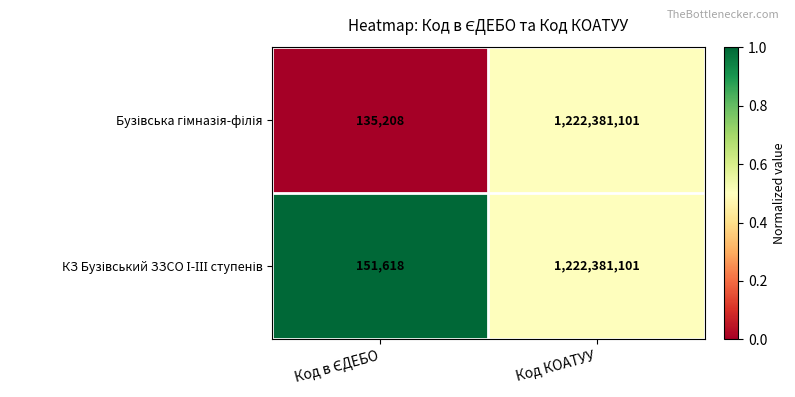

Which category has the highest value across all series?

Код КОАТУУ